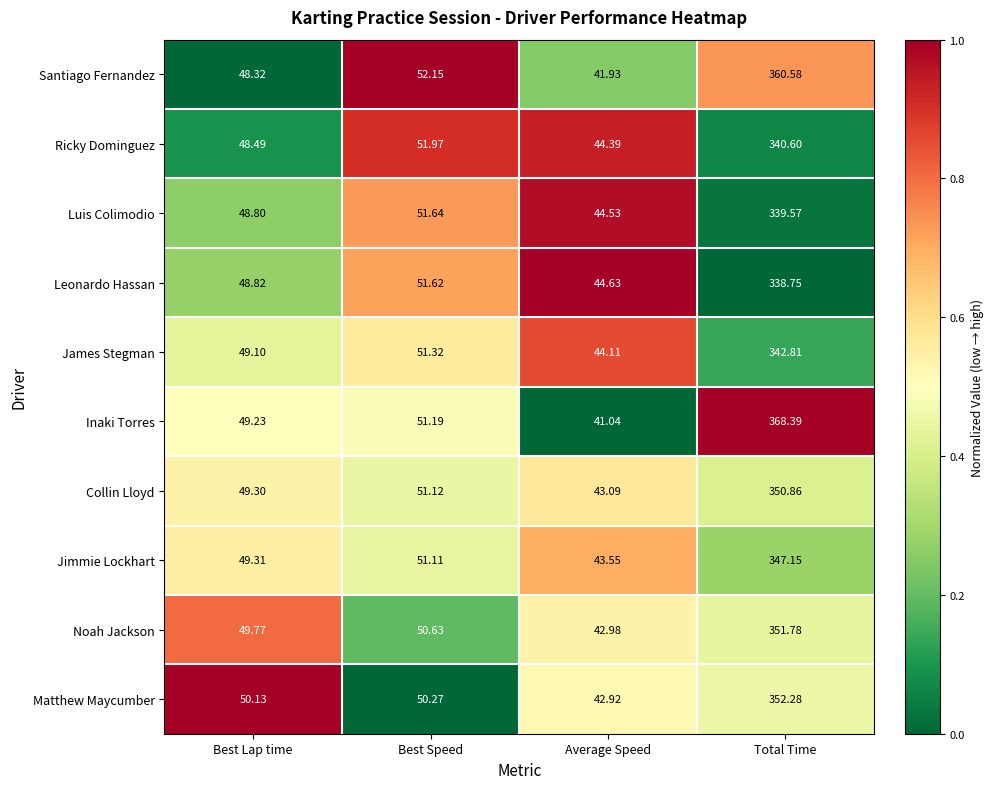

Where does the Collin Lloyd series first go above 51?

Best Speed